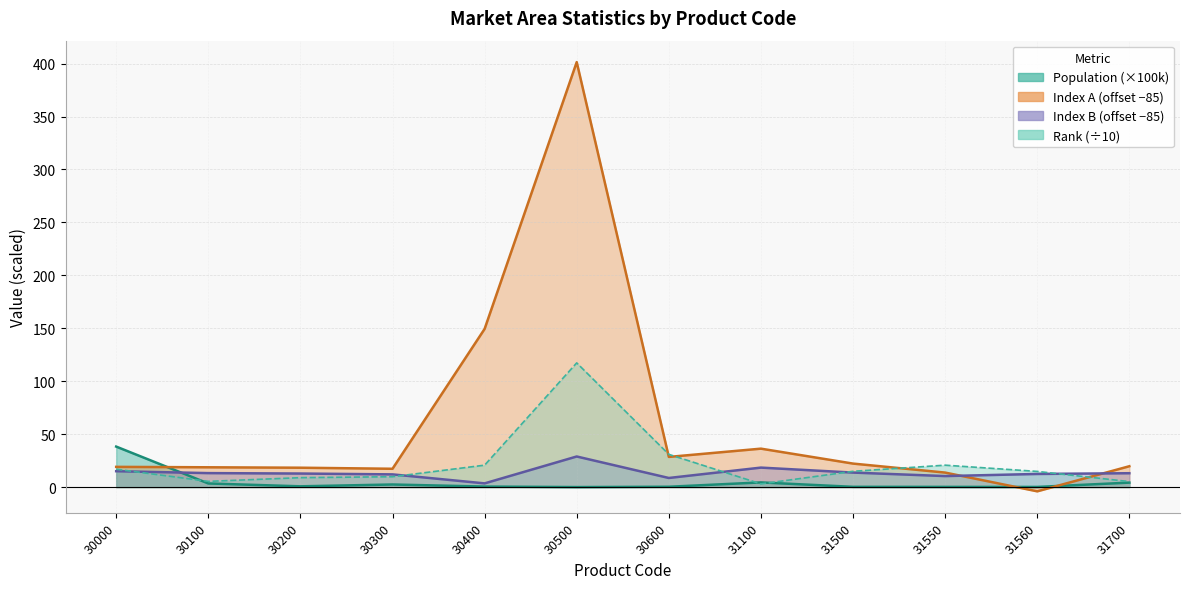

Between 30000 and 30600, which series saw the biggest shift?

Population (10k)